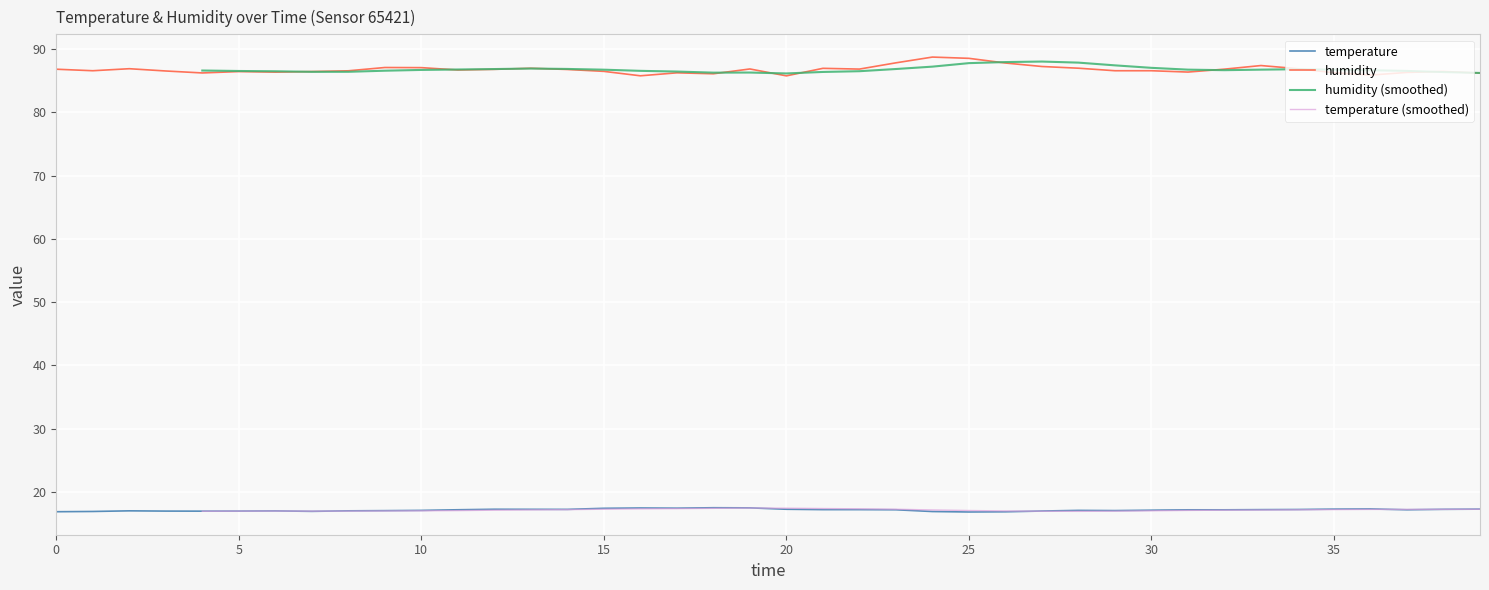

What is the minimum value for temperature?

16.8